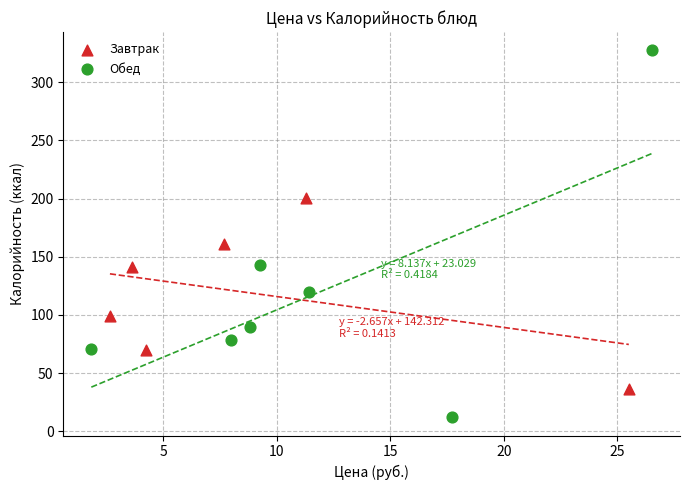

Which series contains the lowest Y value?

Обед